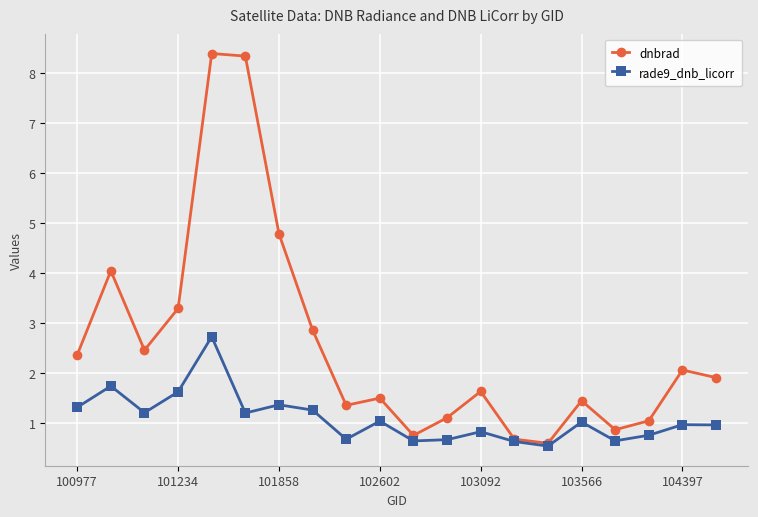

Which series has the widest spread of values?

dnbrad